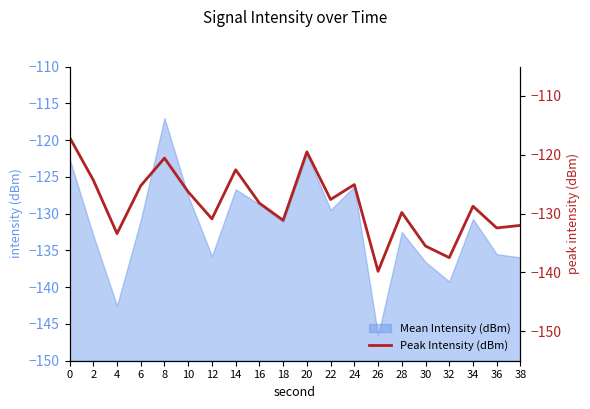

The value of Mean Intensity (dBm) at 36 is -135.5. True or false?

True